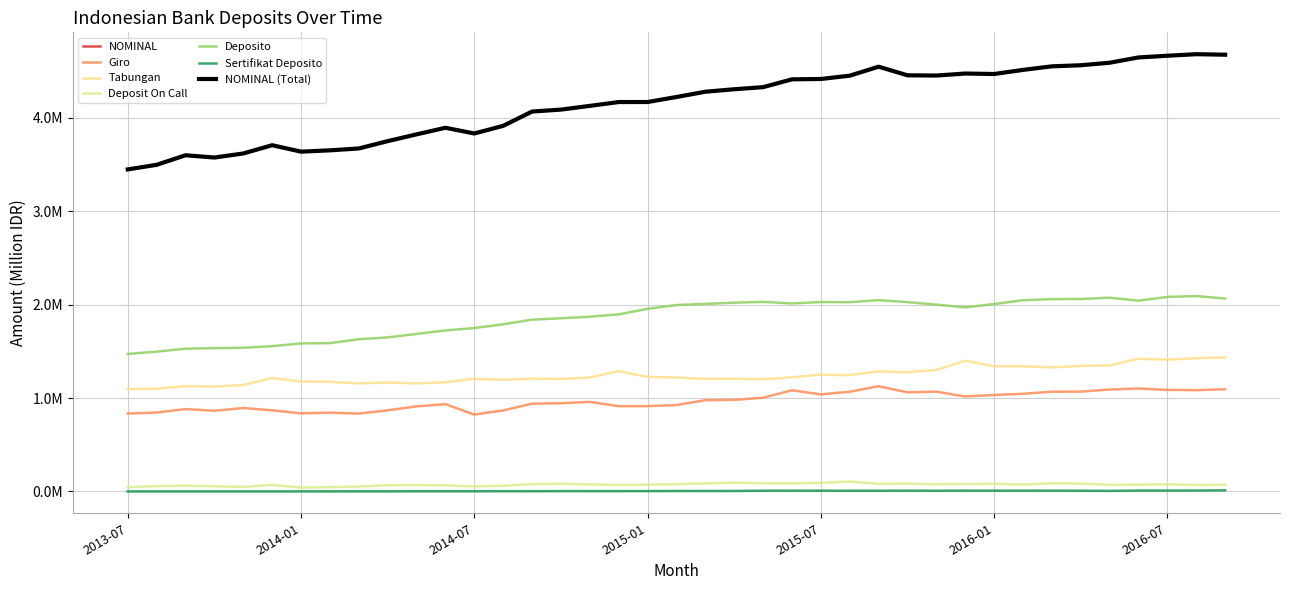

Is this an area chart (filled region under the line)?

No